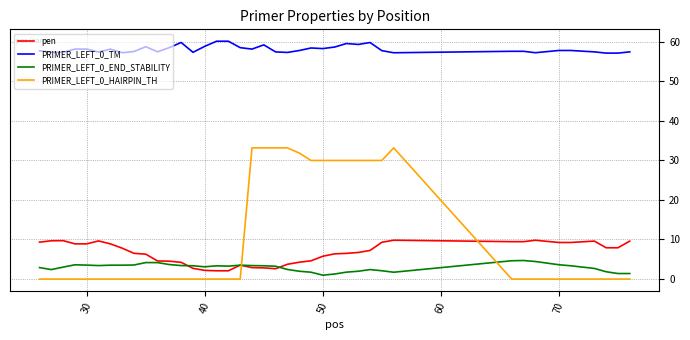

Which series has the widest spread of values?

PRIMER_LEFT_0_HAIRPIN_TH